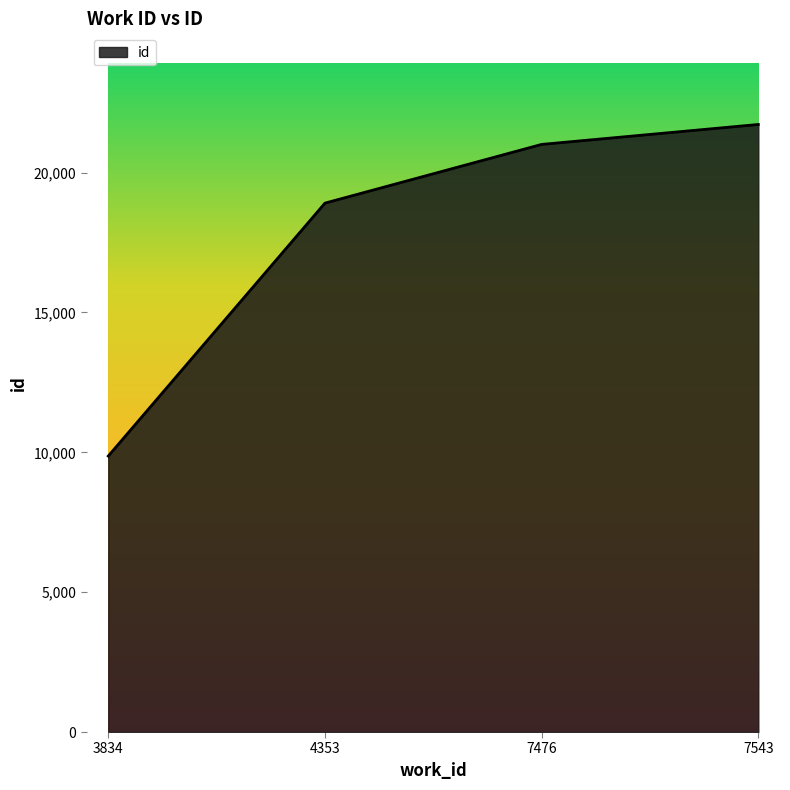

Approximately how many times larger is the value at 4353 compared to 7476?

0.9